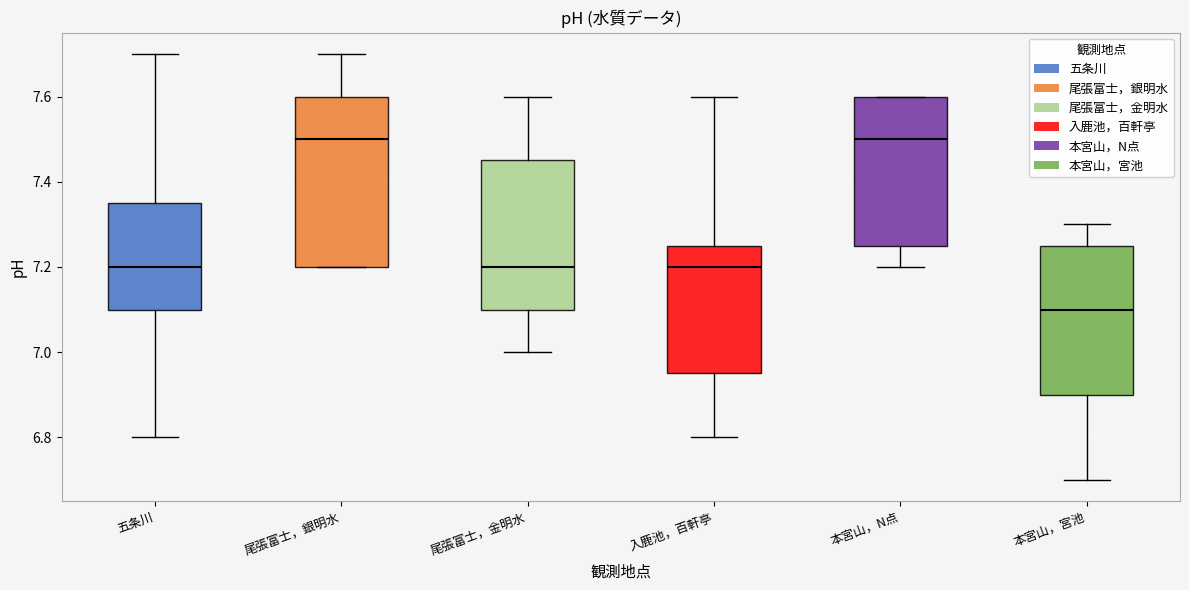

Which box is the tallest, from its lower edge to its upper edge?

尾張富士，銀明水